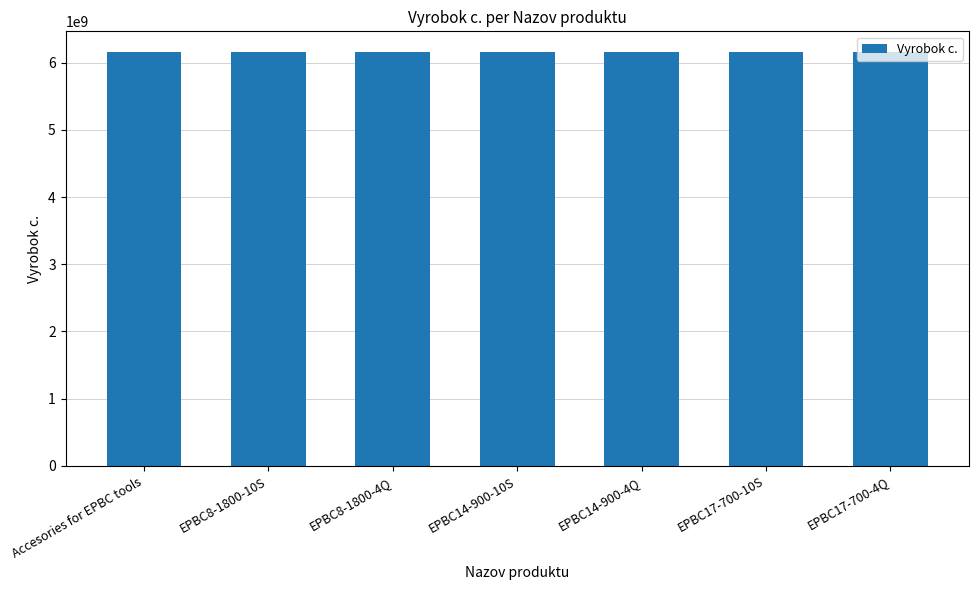

What is the sum of the values at EPBC8-1800-10S and EPBC14-900-4Q?

12303318840